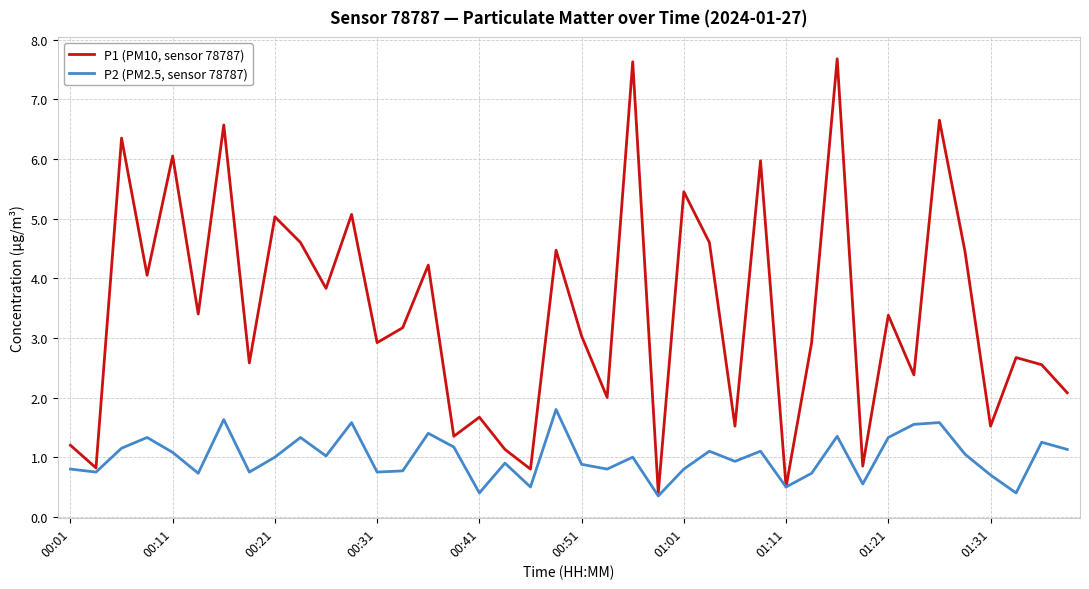

List the series in order of their overall mean, highest first.

P1 (PM10, sensor 78787), P2 (PM2.5, sensor 78787)